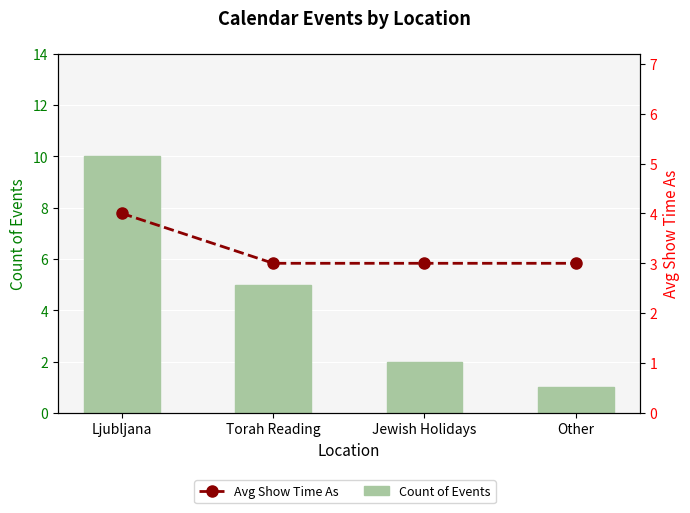

Which label corresponds to the smallest value in the chart?

Other